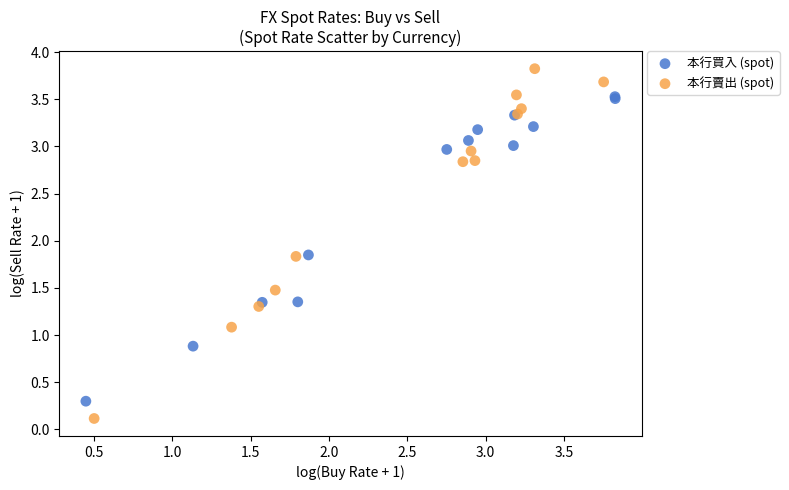

Which series has the largest Y range (max minus min)?

本行賣出 (spot)